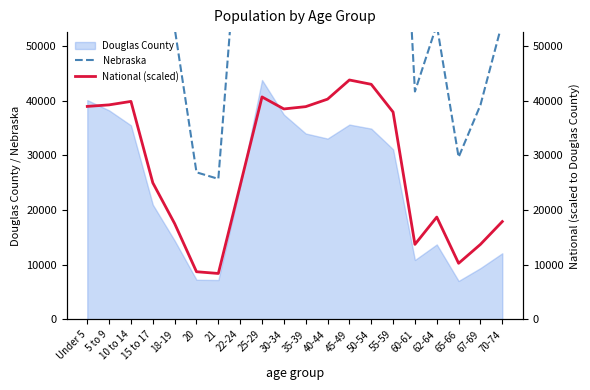

At which label does National (scaled) first exceed 37892?

Under 5